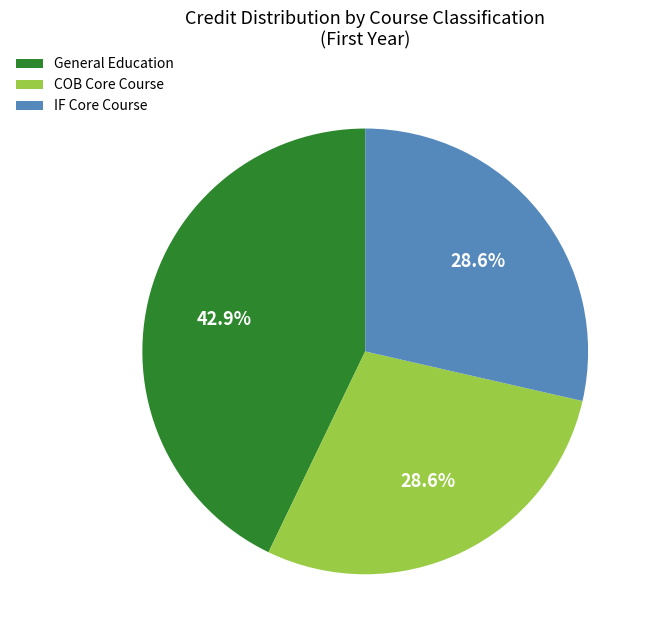

Which slice is the largest?

General Education